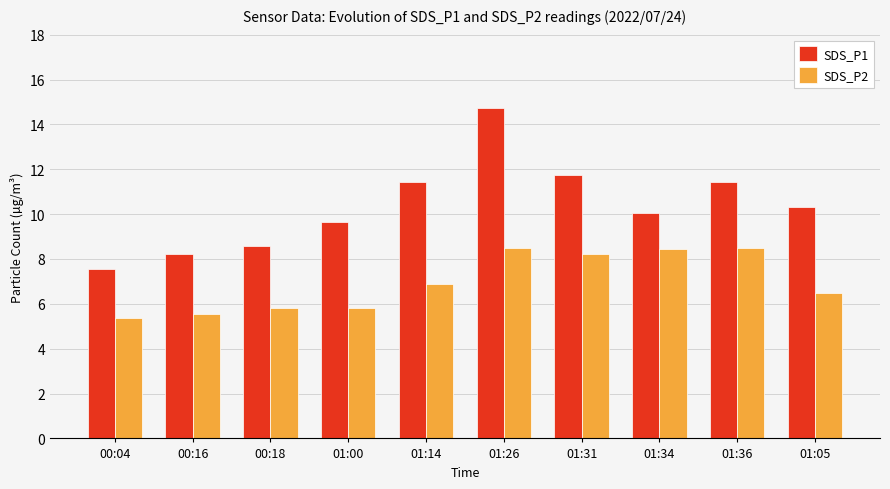

What is the sum of the SDS_P2 values at 00:18 and 01:26?

14.3